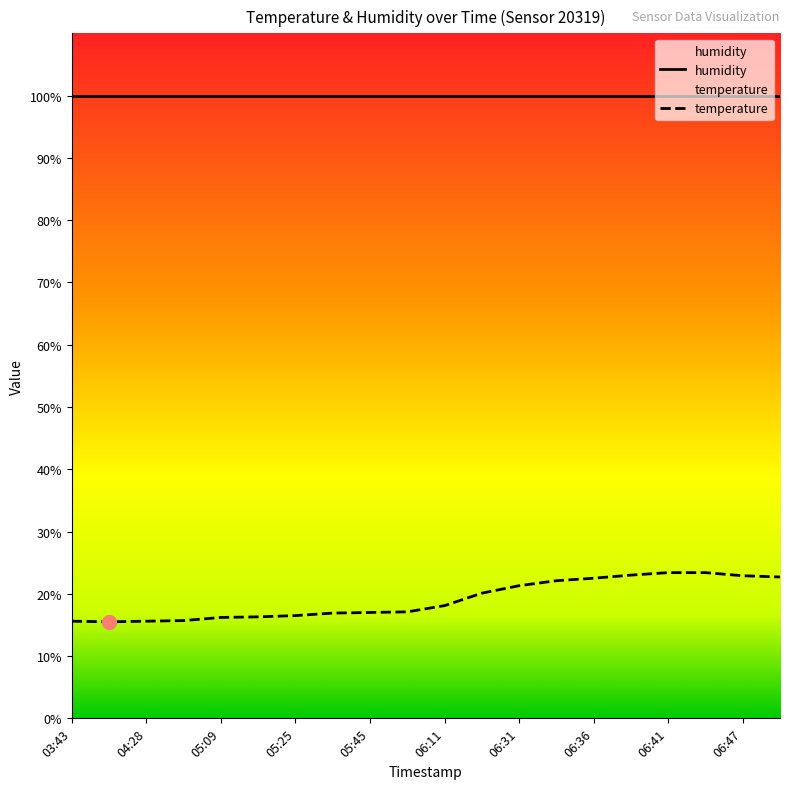

True or false: the data shows 6.0 at 04:28.

False